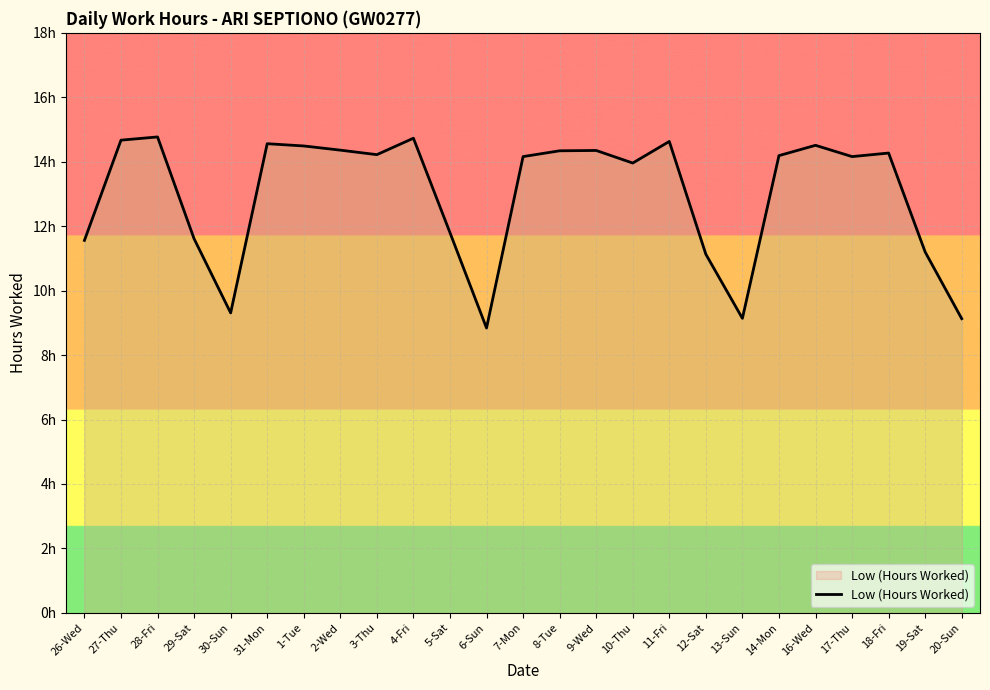

Where is the first local maximum?

28-Fri